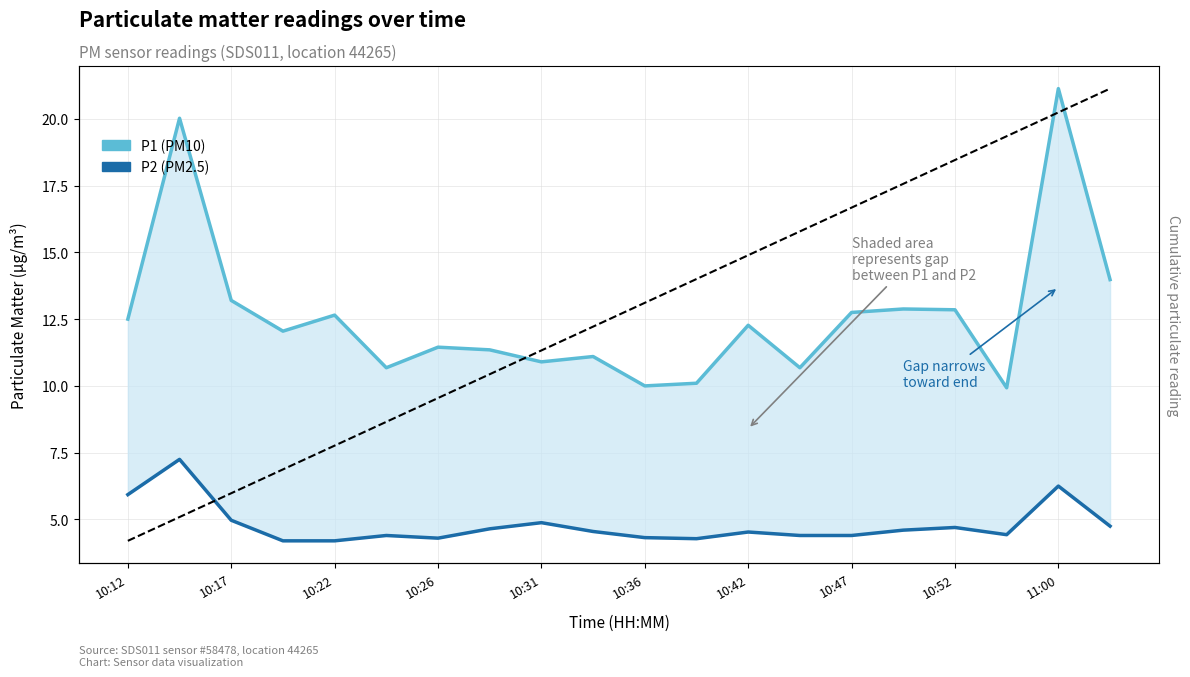

What is the value of the P1 (PM10) point at the 12th from the left?

10.1